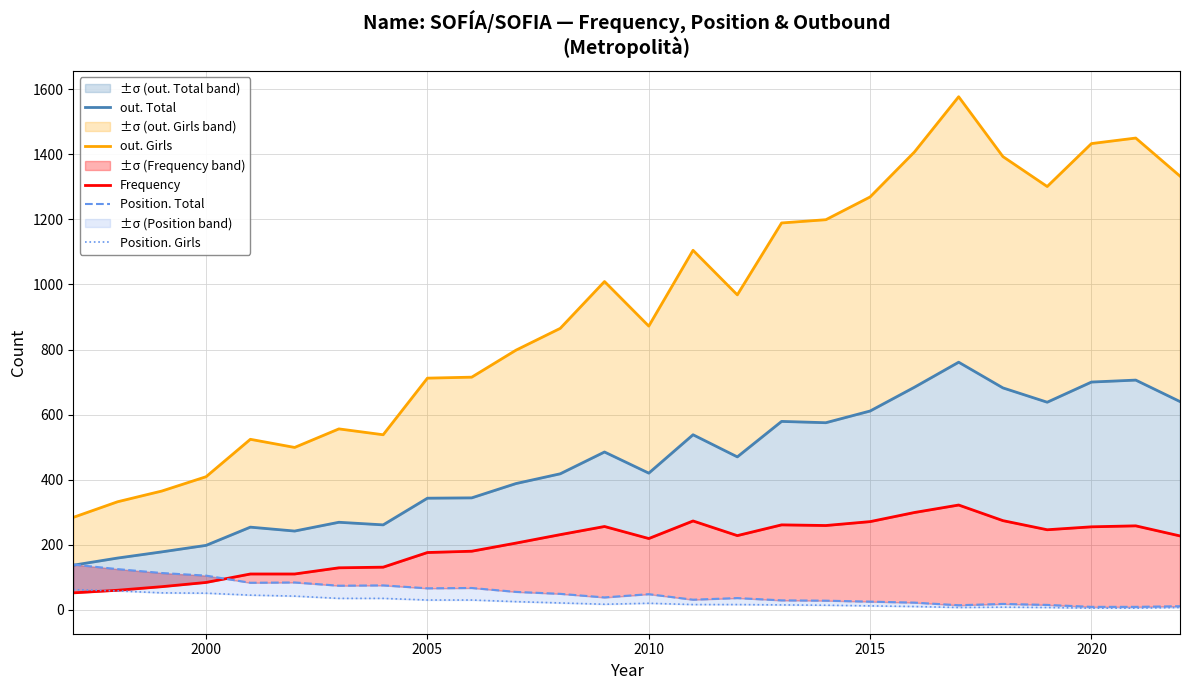

What is the lowest value of the Frequency series?

52